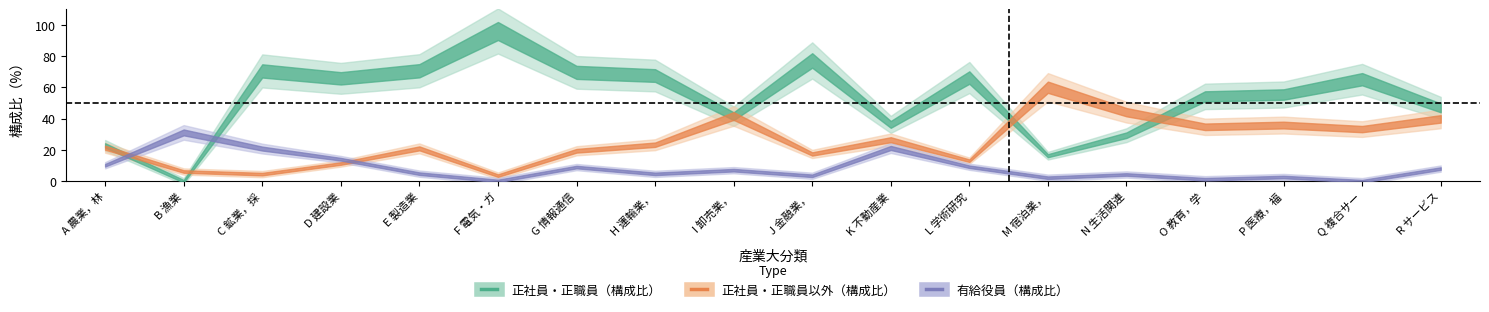

The 正社員・正職員以外（構成比） series shows 6.2 at B 漁業. True or false?

True